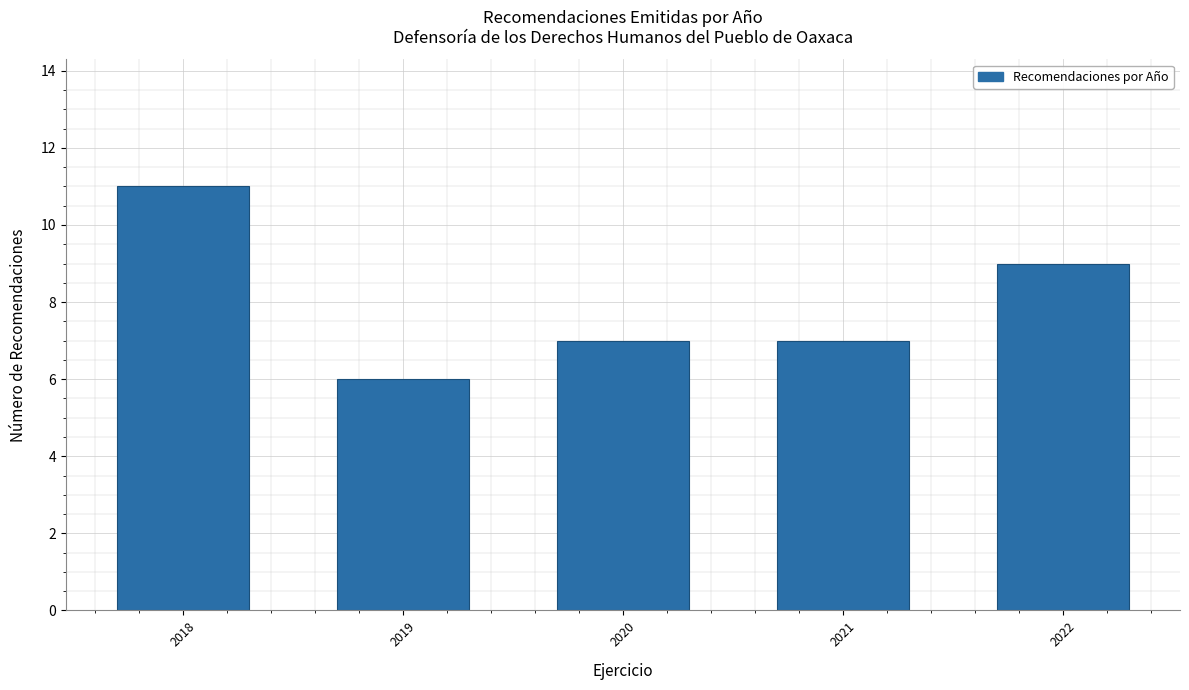

Reading left to right, list all the values displayed in this chart.

2018=11	2019=6	2020=7	2021=7	2022=9